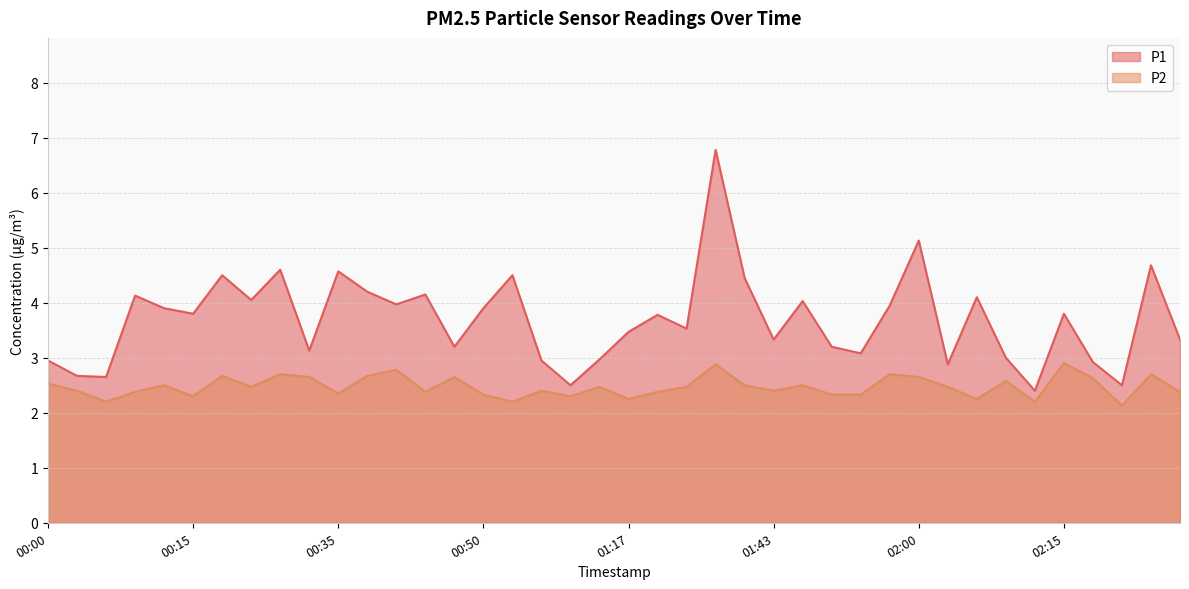

Rank the series by their average value, from lowest to highest.

P2, P1